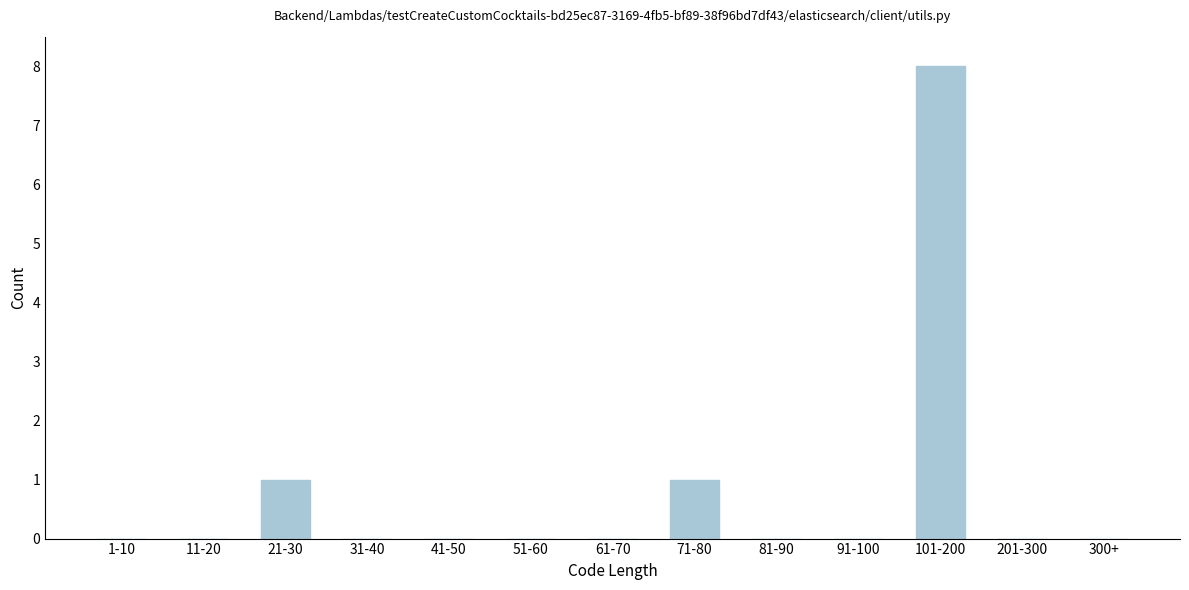

Reading left to right, extract all data points from this chart.

1-10=0	11-20=0	21-30=1	31-40=0	41-50=0	51-60=0	61-70=0	71-80=1	81-90=0	91-100=0	101-200=8	201-300=0	300+=0